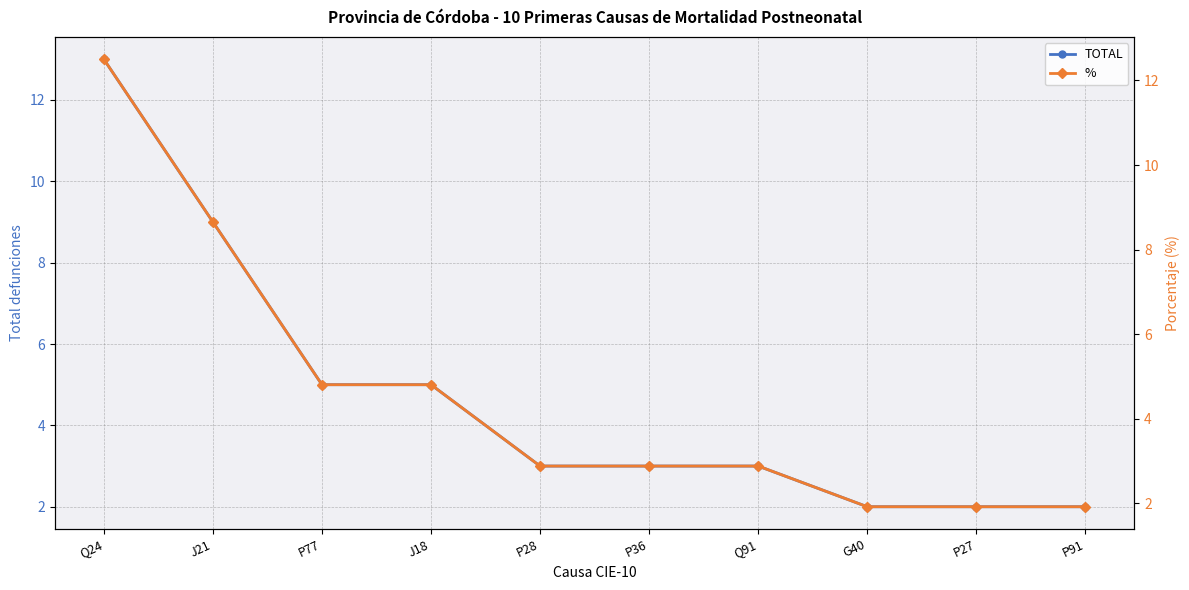

Which has a higher value, J21 or P36?

J21